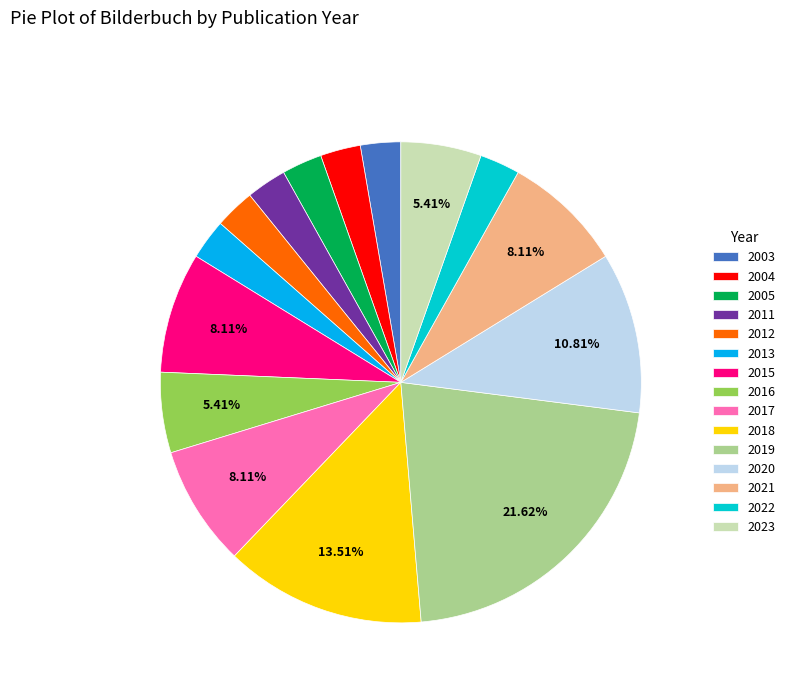

Is the sum of 2013 and 2012 greater than half?

No